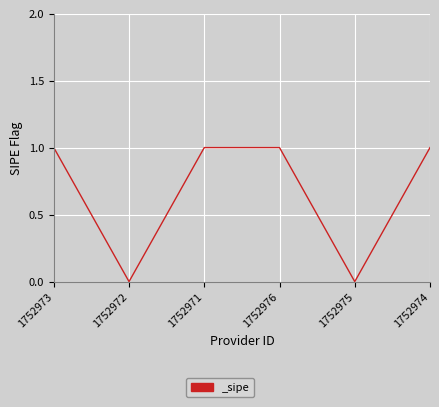

How many series are shown in this chart?

1